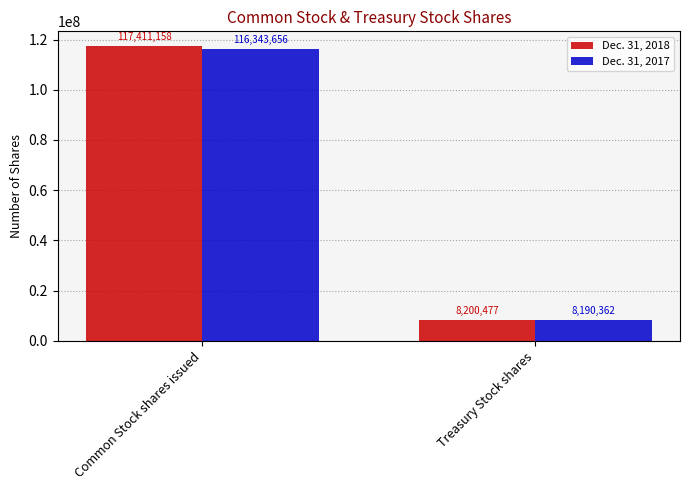

What is the sum of all Dec. 31, 2018 values?

125611635